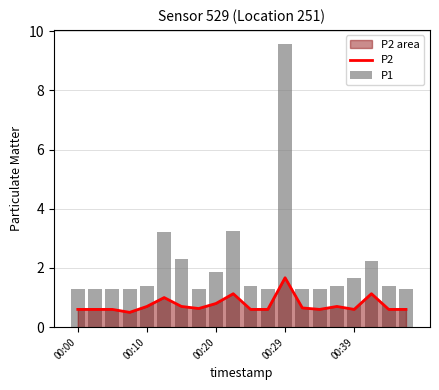

What is the minimum value for P1?

1.3